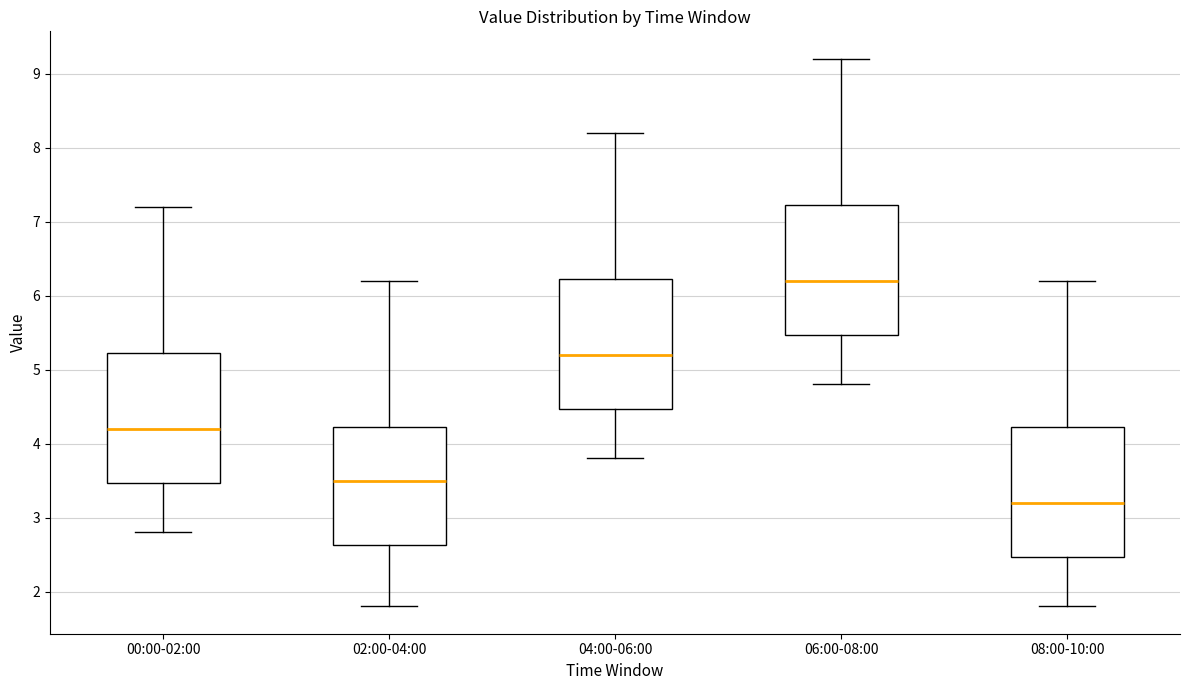

Which box's median line is the highest?

06:00-08:00